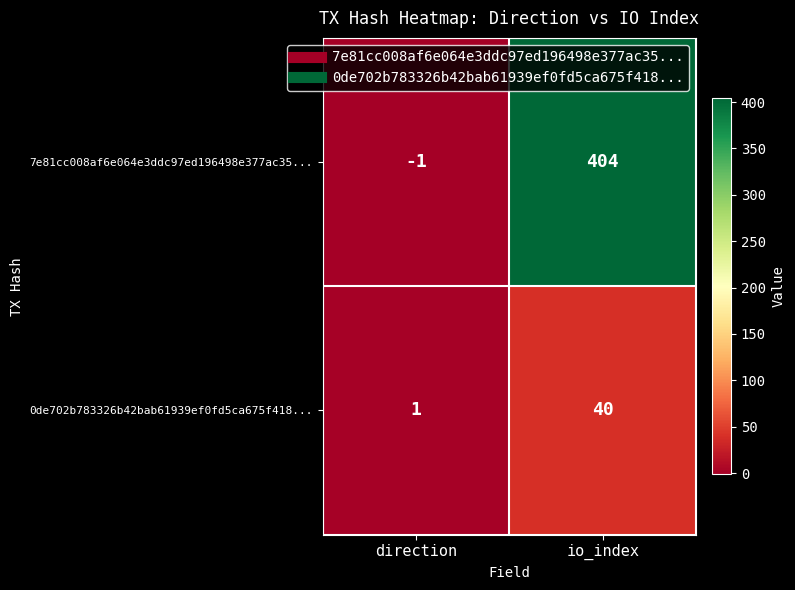

True or false: 7e81cc008af6e064e3ddc97ed196498e377ac35... has a value of 712 at io_index.

False